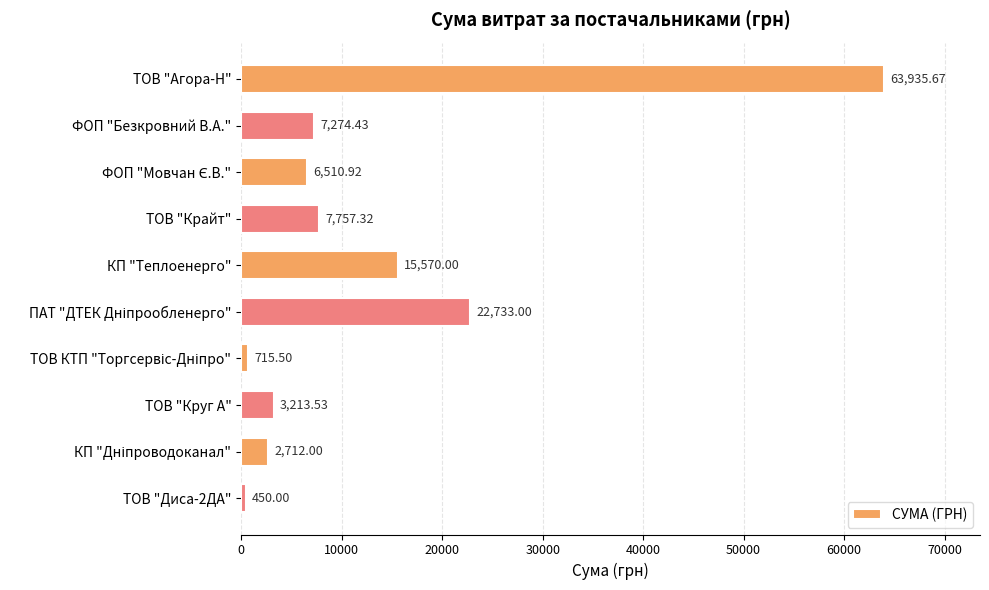

Does the chart contain any negative values?

No